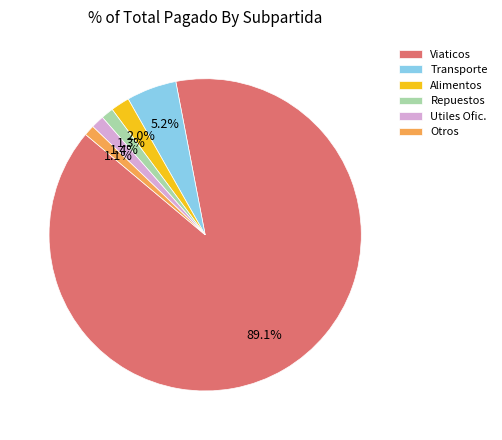

What is the largest slice in the pie chart?

Viaticos